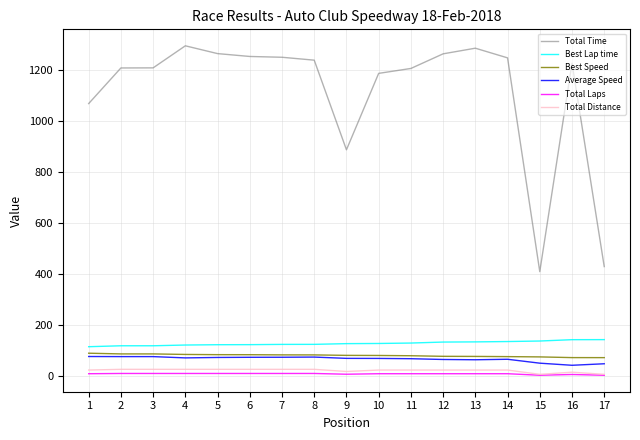

What is the highest value of the Best Speed series?

88.5